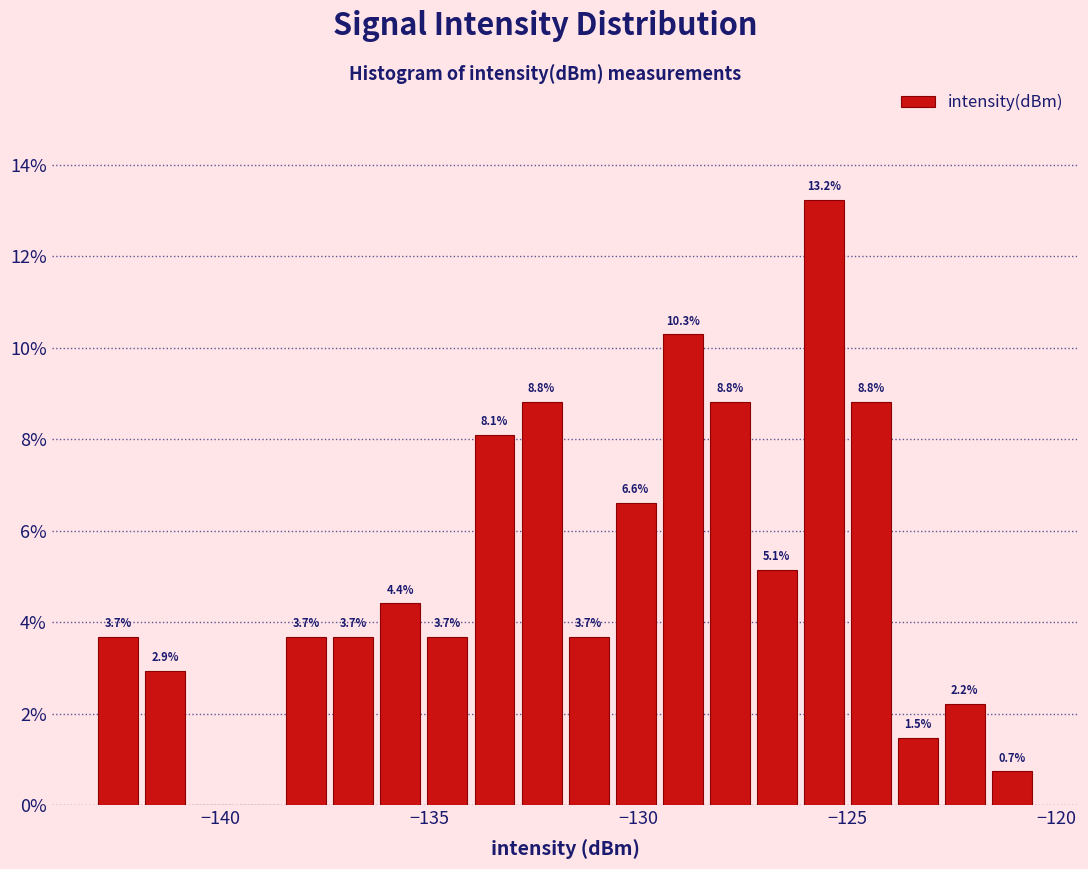

Around what value on the x-axis is the tallest bar? Give the approximate position of its centre, as read against the axis.

-125.5